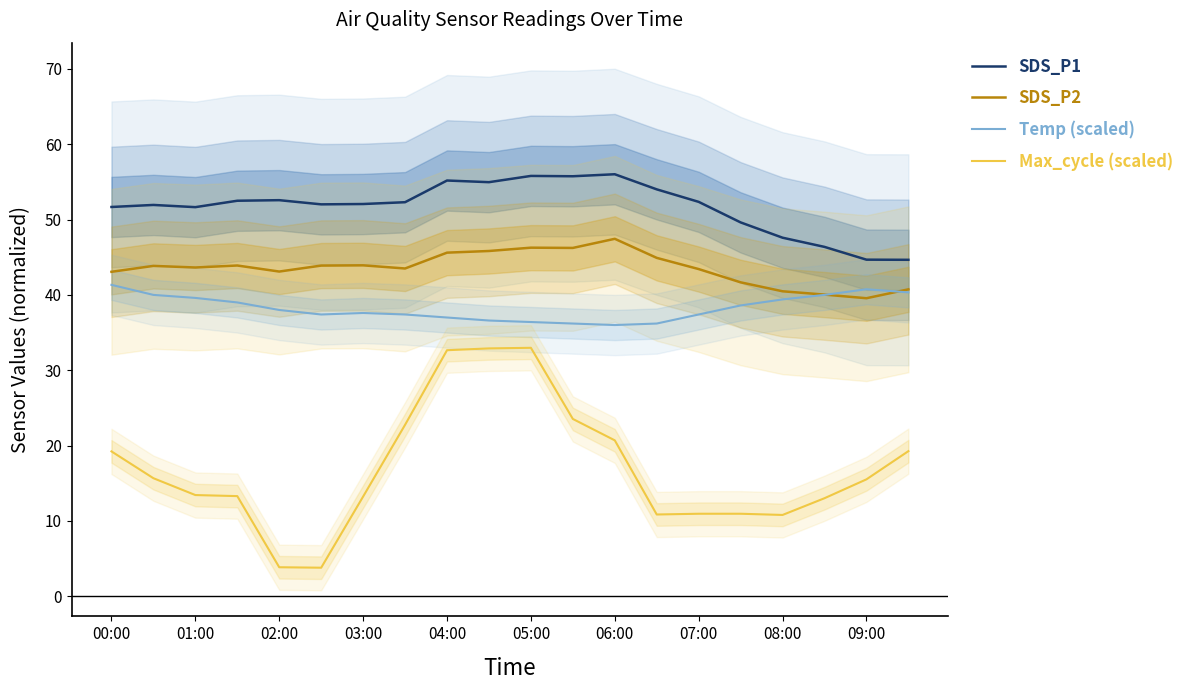

What is the average value of the SDS_P1 series?

51.7